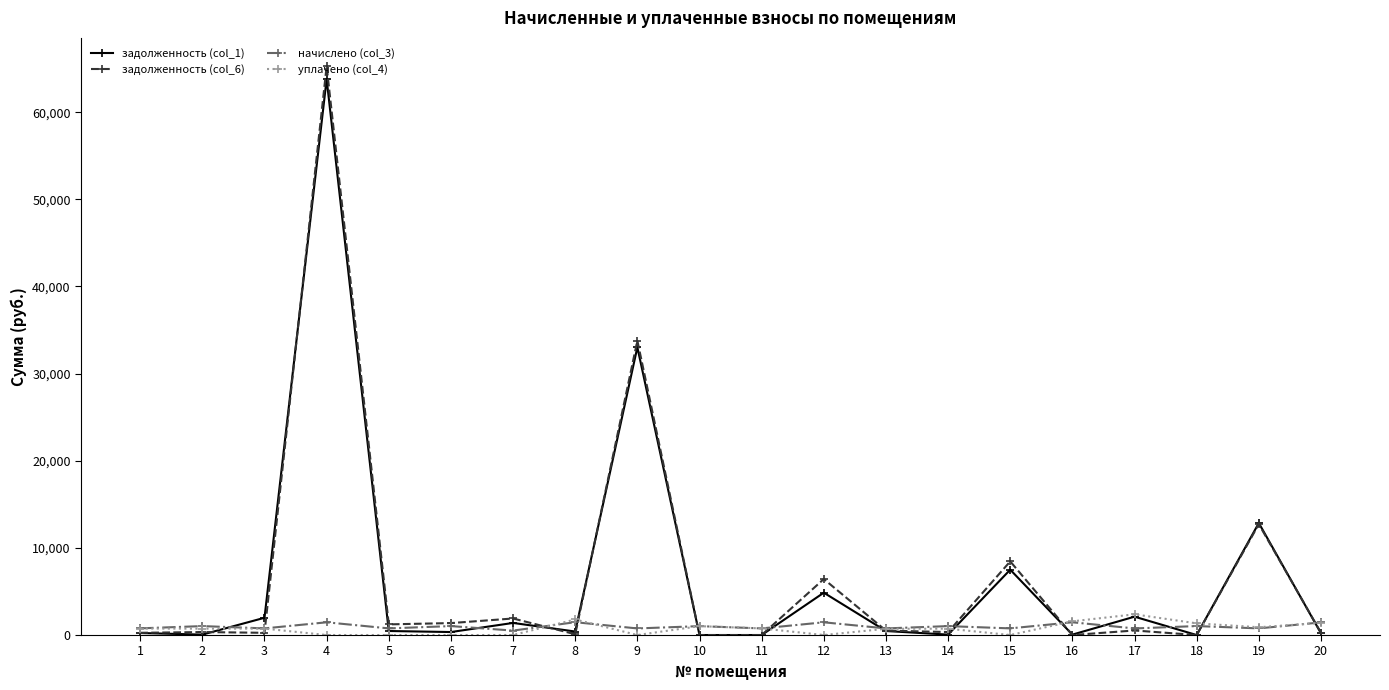

At which category is the sum across all series the highest?

4